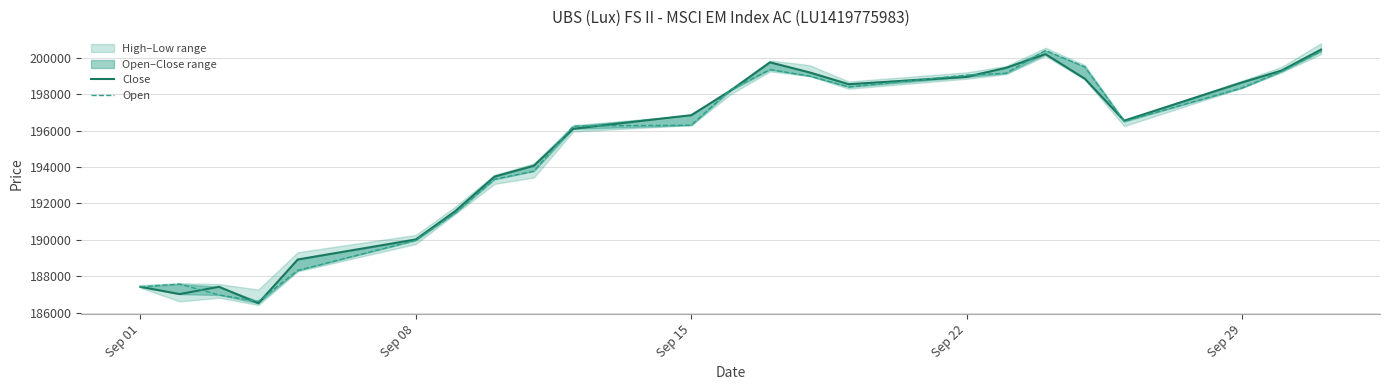

In Close, how many points are lower than both neighbors (excluding endpoints)?

4